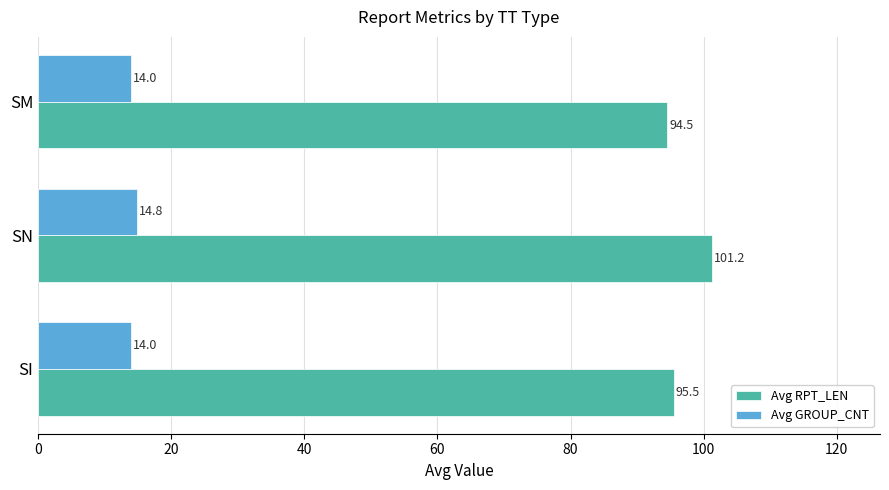

What are all the series names shown in the legend?

Avg RPT_LEN, Avg GROUP_CNT